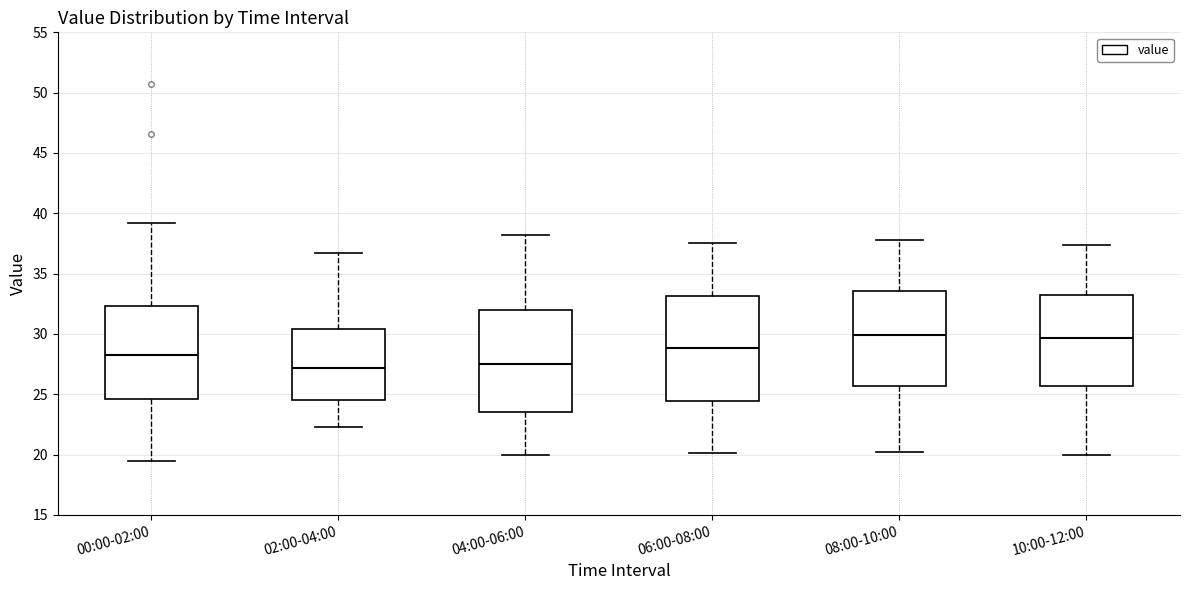

Reading left to right, read every box against the y-axis: the position of its median line, the range the box covers, and the ends of its whiskers. The values are not printed on the chart, so give them approximately, as read against the axis.

00:00-02:00: median 28.0, box 24.5 to 32.5, whiskers 19.5 to 39.0
02:00-04:00: median 27.0, box 24.5 to 30.5, whiskers 22.5 to 36.5
04:00-06:00: median 27.5, box 23.5 to 32.0, whiskers 20.0 to 38.0
06:00-08:00: median 29.0, box 24.5 to 33.0, whiskers 20.0 to 37.5
08:00-10:00: median 30.0, box 25.5 to 33.5, whiskers 20.0 to 38.0
10:00-12:00: median 29.5, box 25.5 to 33.5, whiskers 20.0 to 37.5